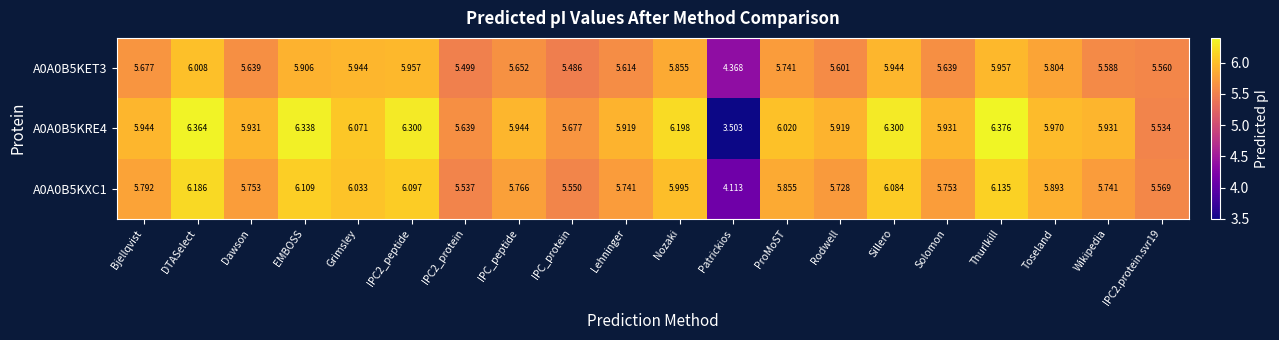

What is the minimum value shown in the chart?

3.5